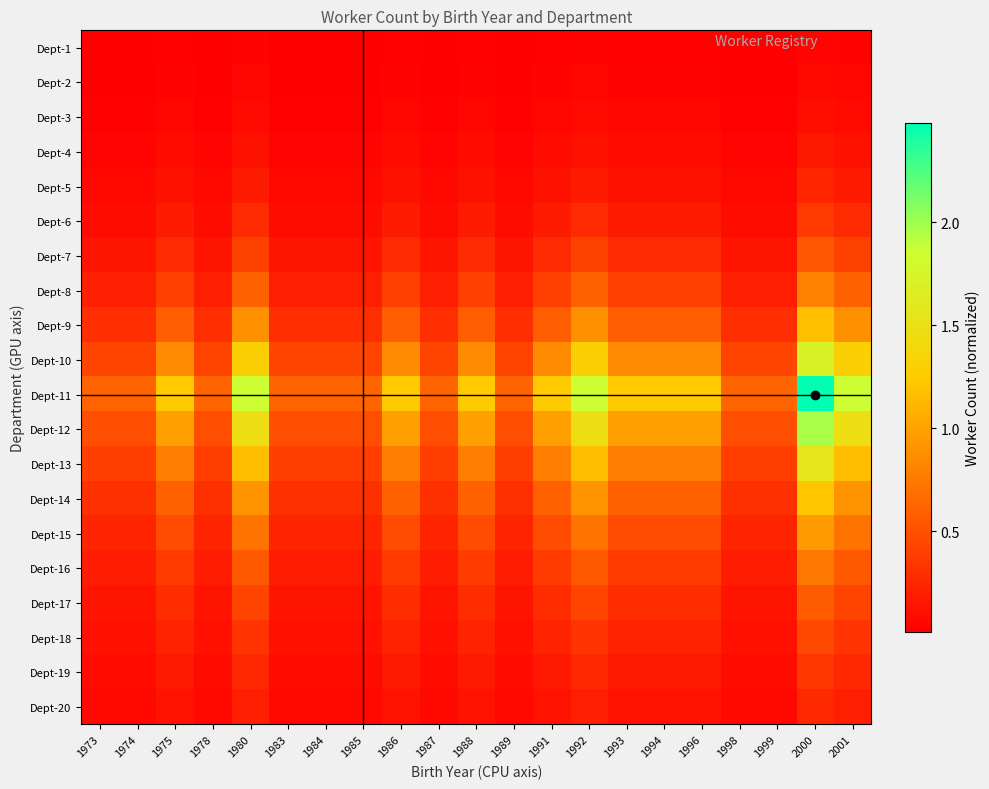

Reading right to left, list all the values displayed in this chart.

Dept-1: 2001=0.0	2000=0.0	1999=0.0	1998=0.0	1996=0.0	1994=0.0	1993=0.0	1992=0.0	1991=0.0	1989=0.0	1988=0.0	1987=0.0	1986=0.0	1985=0.0	1984=0.0	1983=0.0	1980=0.0	1978=0.0	1975=0.0	1974=0.0	1973=0.0
Dept-2: 2001=0.0	2000=0.1	1999=0.0	1998=0.0	1996=0.0	1994=0.0	1993=0.0	1992=0.0	1991=0.0	1989=0.0	1988=0.0	1987=0.0	1986=0.0	1985=0.0	1984=0.0	1983=0.0	1980=0.0	1978=0.0	1975=0.0	1974=0.0	1973=0.0
Dept-3: 2001=0.1	2000=0.1	1999=0.0	1998=0.0	1996=0.1	1994=0.1	1993=0.1	1992=0.1	1991=0.1	1989=0.0	1988=0.1	1987=0.0	1986=0.1	1985=0.0	1984=0.0	1983=0.0	1980=0.1	1978=0.0	1975=0.1	1974=0.0	1973=0.0
Dept-4: 2001=0.1	2000=0.2	1999=0.0	1998=0.0	1996=0.1	1994=0.1	1993=0.1	1992=0.1	1991=0.1	1989=0.0	1988=0.1	1987=0.0	1986=0.1	1985=0.0	1984=0.0	1983=0.0	1980=0.1	1978=0.0	1975=0.1	1974=0.0	1973=0.0
Dept-5: 2001=0.2	2000=0.2	1999=0.1	1998=0.1	1996=0.1	1994=0.1	1993=0.1	1992=0.2	1991=0.1	1989=0.1	1988=0.1	1987=0.1	1986=0.1	1985=0.1	1984=0.1	1983=0.1	1980=0.2	1978=0.1	1975=0.1	1974=0.1	1973=0.1
Dept-6: 2001=0.3	2000=0.4	1999=0.1	1998=0.1	1996=0.2	1994=0.2	1993=0.2	1992=0.3	1991=0.2	1989=0.1	1988=0.2	1987=0.1	1986=0.2	1985=0.1	1984=0.1	1983=0.1	1980=0.3	1978=0.1	1975=0.2	1974=0.1	1973=0.1
Dept-7: 2001=0.4	2000=0.5	1999=0.1	1998=0.1	1996=0.3	1994=0.3	1993=0.3	1992=0.4	1991=0.3	1989=0.1	1988=0.3	1987=0.1	1986=0.3	1985=0.1	1984=0.1	1983=0.1	1980=0.4	1978=0.1	1975=0.3	1974=0.1	1973=0.1
Dept-8: 2001=0.6	2000=0.8	1999=0.2	1998=0.2	1996=0.4	1994=0.4	1993=0.4	1992=0.6	1991=0.4	1989=0.2	1988=0.4	1987=0.2	1986=0.4	1985=0.2	1984=0.2	1983=0.2	1980=0.6	1978=0.2	1975=0.4	1974=0.2	1973=0.2
Dept-9: 2001=0.9	2000=1.2	1999=0.3	1998=0.3	1996=0.6	1994=0.6	1993=0.6	1992=0.9	1991=0.6	1989=0.3	1988=0.6	1987=0.3	1986=0.6	1985=0.3	1984=0.3	1983=0.3	1980=0.9	1978=0.3	1975=0.6	1974=0.3	1973=0.3
Dept-10: 2001=1.3	2000=1.7	1999=0.4	1998=0.4	1996=0.9	1994=0.9	1993=0.9	1992=1.3	1991=0.9	1989=0.4	1988=0.9	1987=0.4	1986=0.9	1985=0.4	1984=0.4	1983=0.4	1980=1.3	1978=0.4	1975=0.9	1974=0.4	1973=0.4
Dept-11: 2001=1.9	2000=2.5	1999=0.6	1998=0.6	1996=1.2	1994=1.2	1993=1.2	1992=1.9	1991=1.2	1989=0.6	1988=1.2	1987=0.6	1986=1.2	1985=0.6	1984=0.6	1983=0.6	1980=1.9	1978=0.6	1975=1.2	1974=0.6	1973=0.6
Dept-12: 2001=1.5	2000=2.0	1999=0.5	1998=0.5	1996=1.0	1994=1.0	1993=1.0	1992=1.5	1991=1.0	1989=0.5	1988=1.0	1987=0.5	1986=1.0	1985=0.5	1984=0.5	1983=0.5	1980=1.5	1978=0.5	1975=1.0	1974=0.5	1973=0.5
Dept-13: 2001=1.2	2000=1.5	1999=0.4	1998=0.4	1996=0.8	1994=0.8	1993=0.8	1992=1.2	1991=0.8	1989=0.4	1988=0.8	1987=0.4	1986=0.8	1985=0.4	1984=0.4	1983=0.4	1980=1.2	1978=0.4	1975=0.8	1974=0.4	1973=0.4
Dept-14: 2001=0.9	2000=1.2	1999=0.3	1998=0.3	1996=0.6	1994=0.6	1993=0.6	1992=0.9	1991=0.6	1989=0.3	1988=0.6	1987=0.3	1986=0.6	1985=0.3	1984=0.3	1983=0.3	1980=0.9	1978=0.3	1975=0.6	1974=0.3	1973=0.3
Dept-15: 2001=0.7	2000=1.0	1999=0.2	1998=0.2	1996=0.5	1994=0.5	1993=0.5	1992=0.7	1991=0.5	1989=0.2	1988=0.5	1987=0.2	1986=0.5	1985=0.2	1984=0.2	1983=0.2	1980=0.7	1978=0.2	1975=0.5	1974=0.2	1973=0.2
Dept-16: 2001=0.6	2000=0.7	1999=0.2	1998=0.2	1996=0.4	1994=0.4	1993=0.4	1992=0.6	1991=0.4	1989=0.2	1988=0.4	1987=0.2	1986=0.4	1985=0.2	1984=0.2	1983=0.2	1980=0.6	1978=0.2	1975=0.4	1974=0.2	1973=0.2
Dept-17: 2001=0.4	2000=0.6	1999=0.1	1998=0.1	1996=0.3	1994=0.3	1993=0.3	1992=0.4	1991=0.3	1989=0.1	1988=0.3	1987=0.1	1986=0.3	1985=0.1	1984=0.1	1983=0.1	1980=0.4	1978=0.1	1975=0.3	1974=0.1	1973=0.1
Dept-18: 2001=0.3	2000=0.4	1999=0.1	1998=0.1	1996=0.2	1994=0.2	1993=0.2	1992=0.3	1991=0.2	1989=0.1	1988=0.2	1987=0.1	1986=0.2	1985=0.1	1984=0.1	1983=0.1	1980=0.3	1978=0.1	1975=0.2	1974=0.1	1973=0.1
Dept-19: 2001=0.3	2000=0.3	1999=0.1	1998=0.1	1996=0.2	1994=0.2	1993=0.2	1992=0.3	1991=0.2	1989=0.1	1988=0.2	1987=0.1	1986=0.2	1985=0.1	1984=0.1	1983=0.1	1980=0.3	1978=0.1	1975=0.2	1974=0.1	1973=0.1
Dept-20: 2001=0.2	2000=0.3	1999=0.1	1998=0.1	1996=0.1	1994=0.1	1993=0.1	1992=0.2	1991=0.1	1989=0.1	1988=0.1	1987=0.1	1986=0.1	1985=0.1	1984=0.1	1983=0.1	1980=0.2	1978=0.1	1975=0.1	1974=0.1	1973=0.1